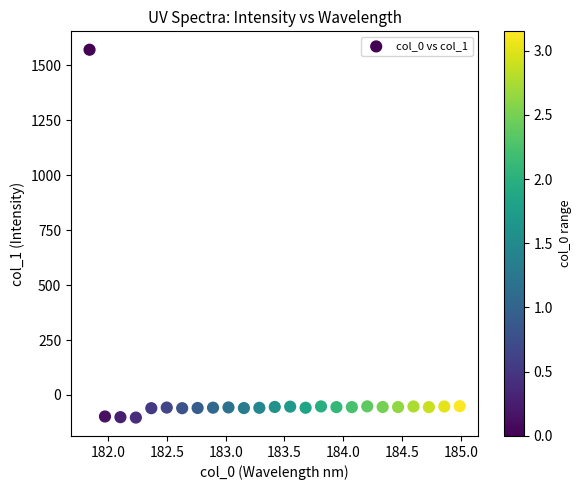

What is the range of X values (max minus min)?

3.1